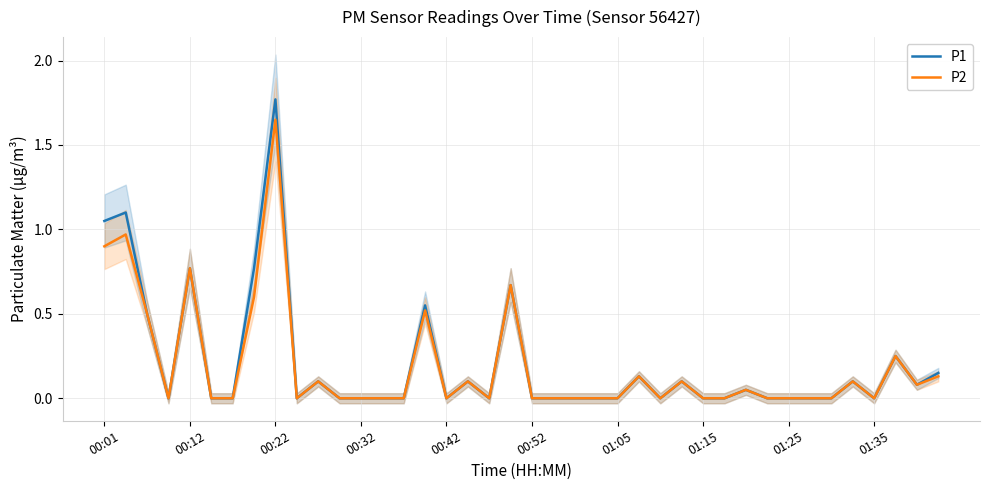

What is the sum of all P1 values?

8.2